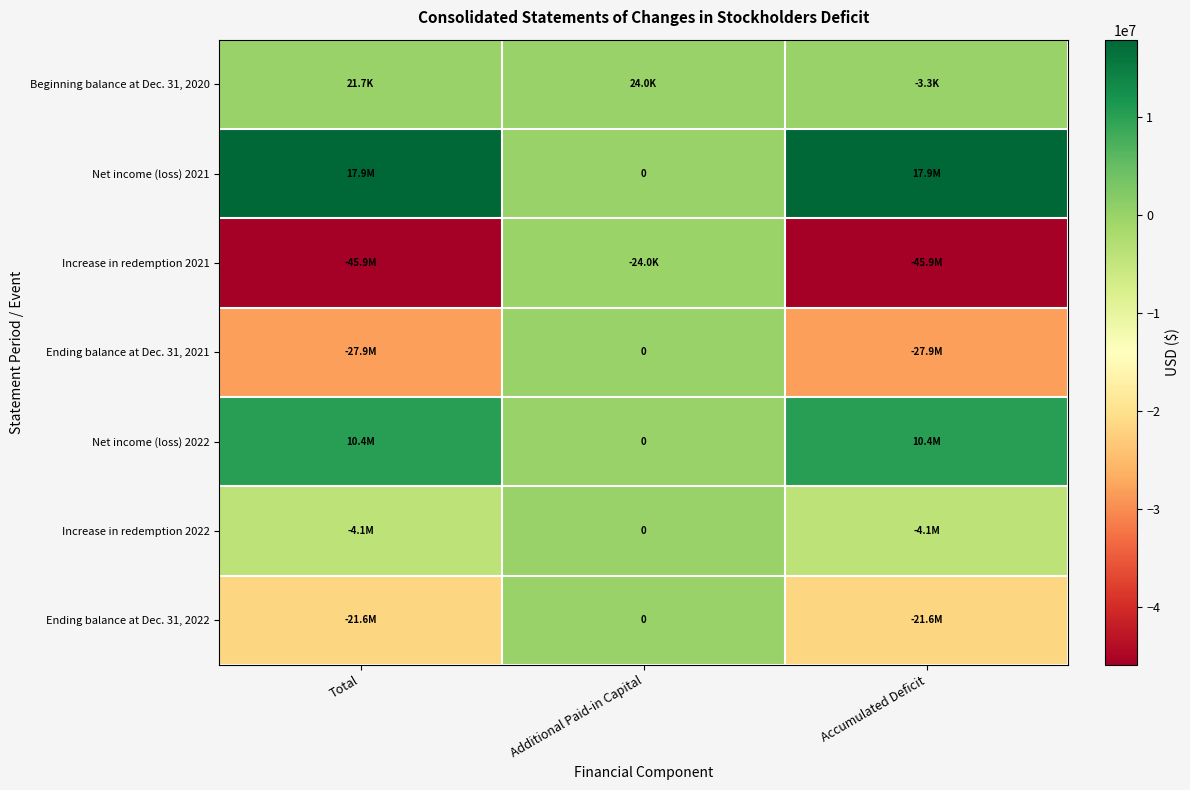

How many values in Beginning balance at Dec. 31, 2020 are above zero?

2